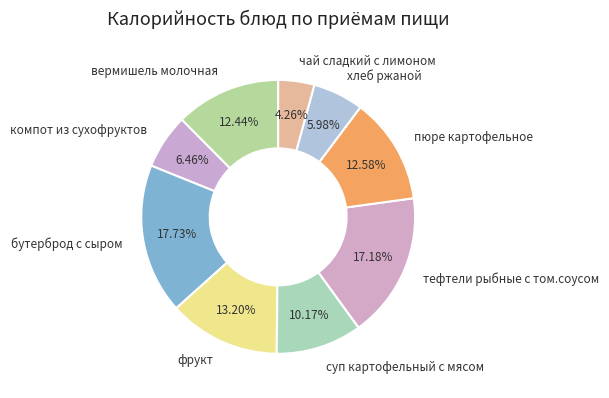

Count the number of slices in the pie.

9